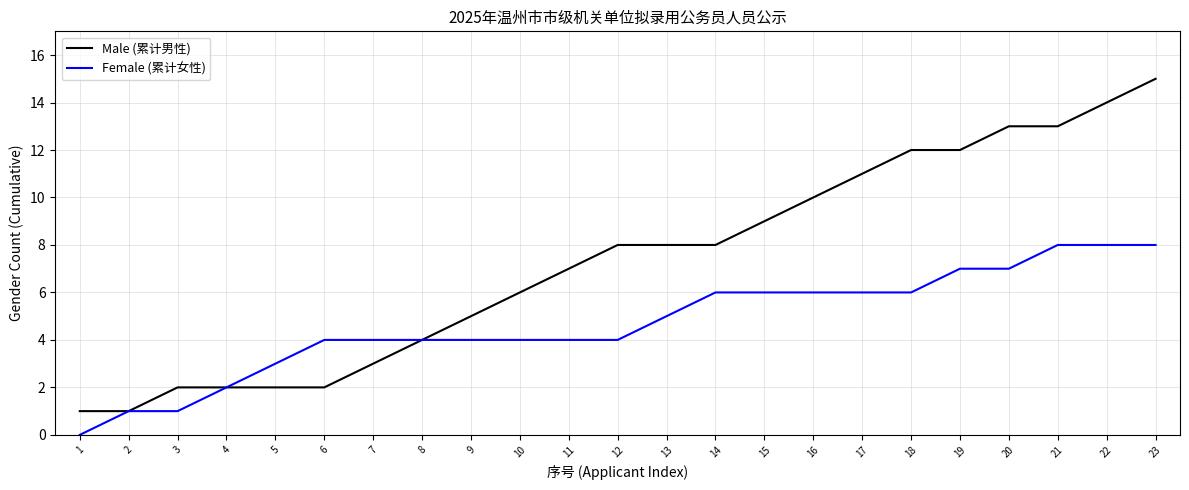

At which category does the chart reach its peak across all series?

23